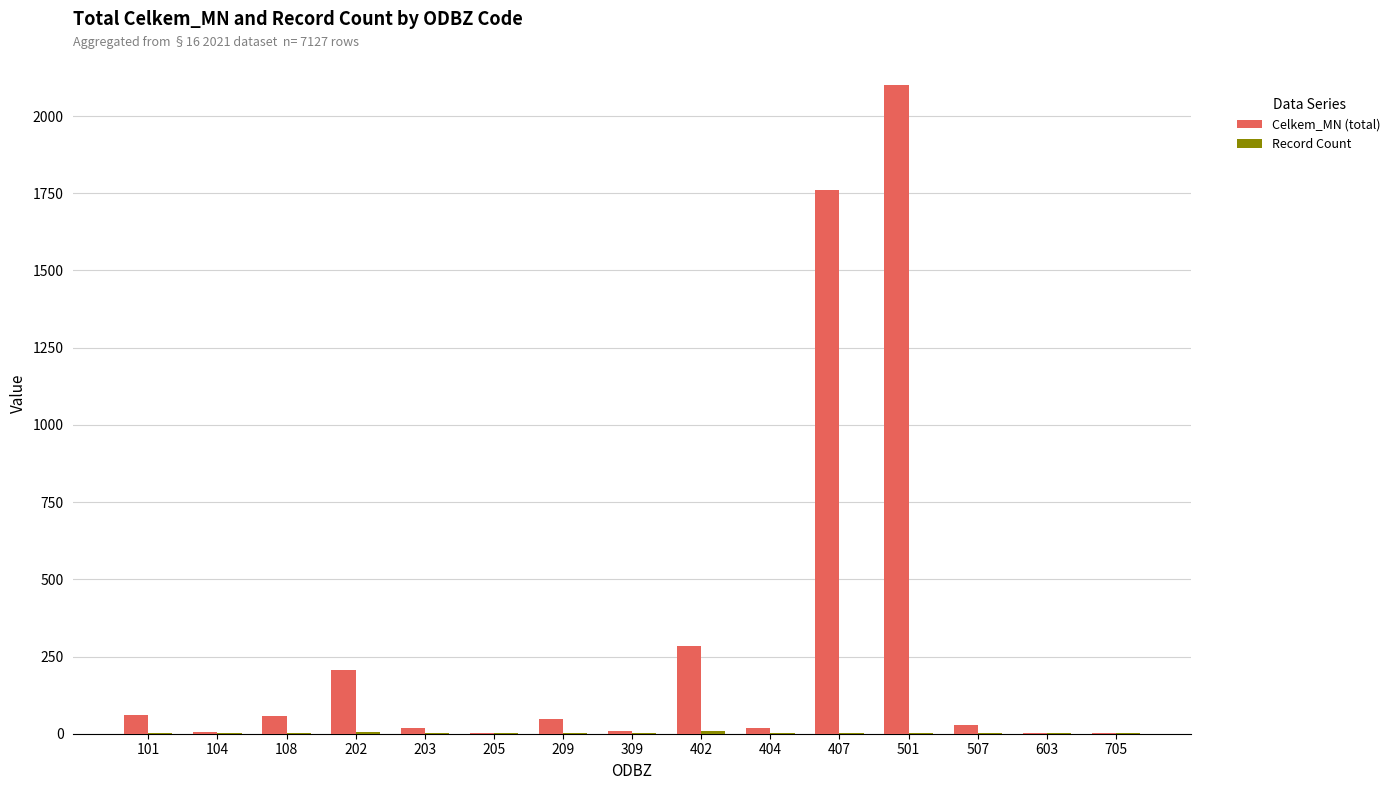

What is the maximum value for Celkem_MN (total)?

2100